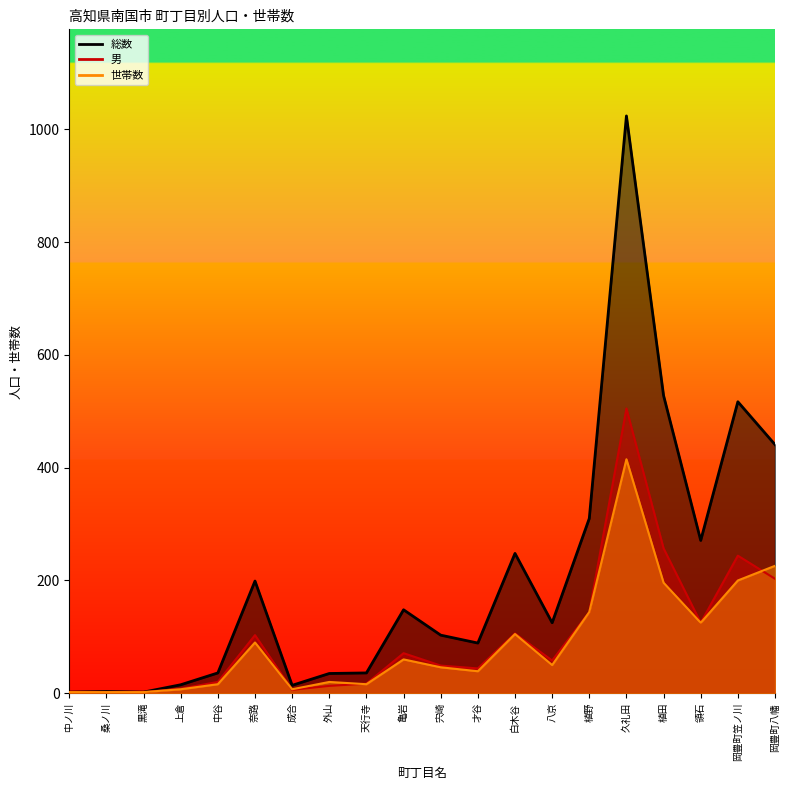

What is the sum of all 男 values?

1979